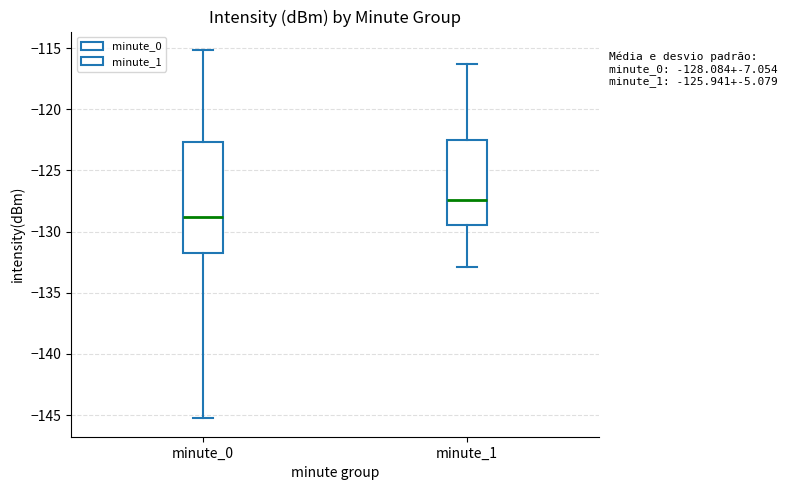

Which box's median line is the highest?

minute_1